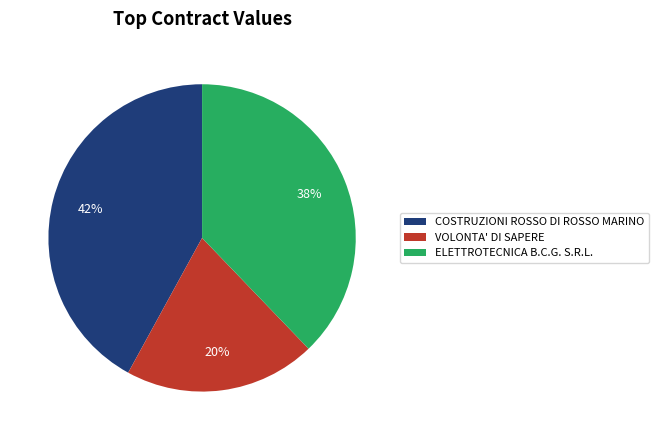

Between COSTRUZIONI ROSSO DI ROSSO MARINO and ELETTROTECNICA B.C.G. S.R.L., which is larger?

COSTRUZIONI ROSSO DI ROSSO MARINO